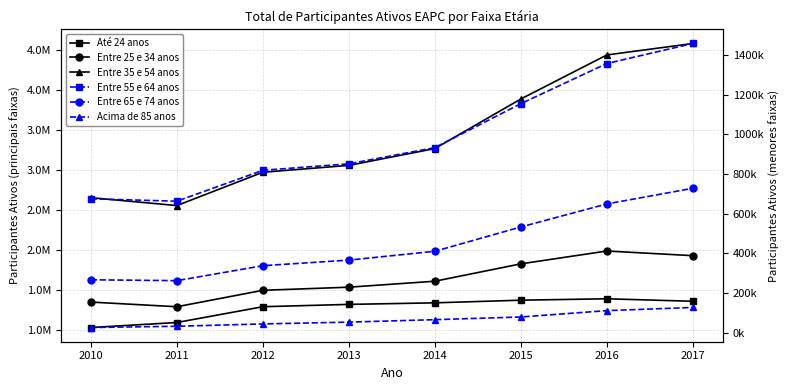

What is the maximum value for Até 24 anos?

1384646